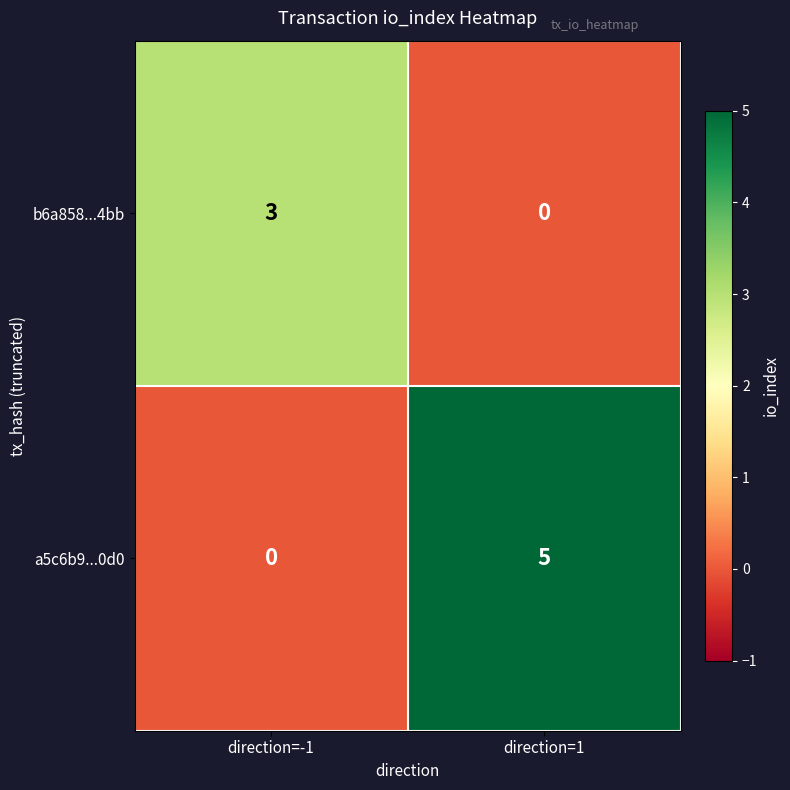

What is the difference between the highest and lowest values at direction=-1?

3